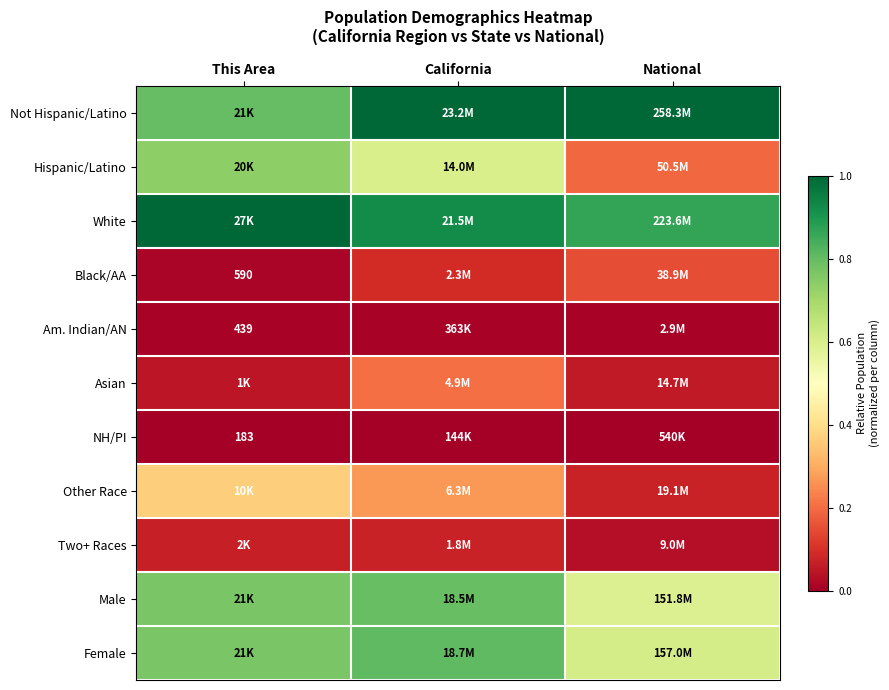

At which label is Asian closest to 0?

This Area